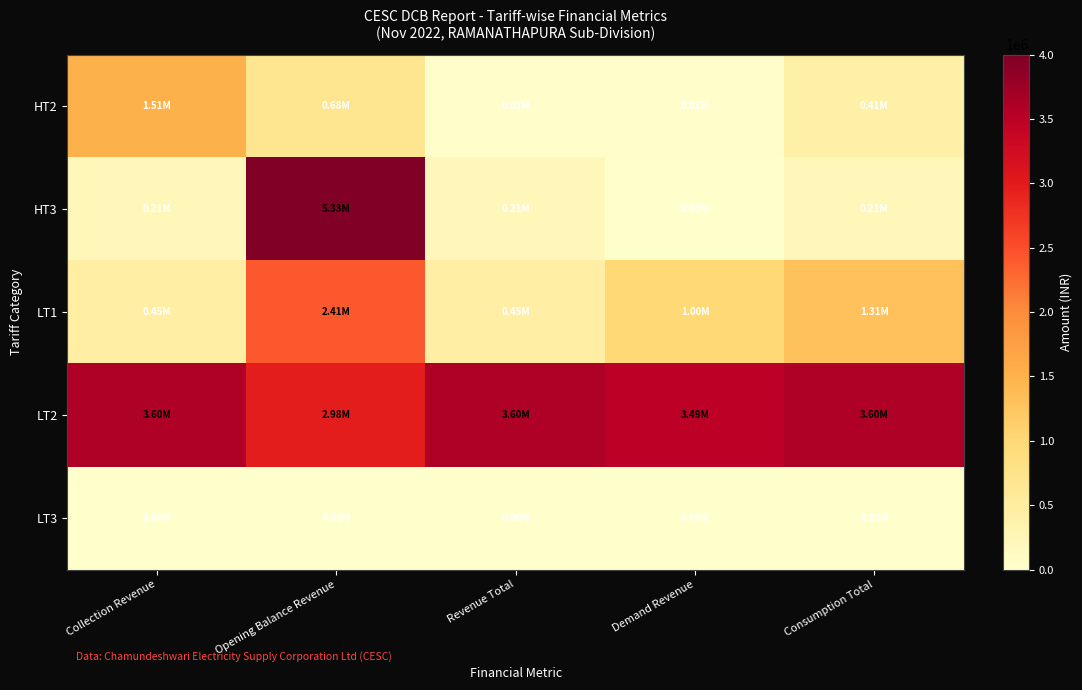

At which category does the chart reach its minimum across all series?

Demand Revenue